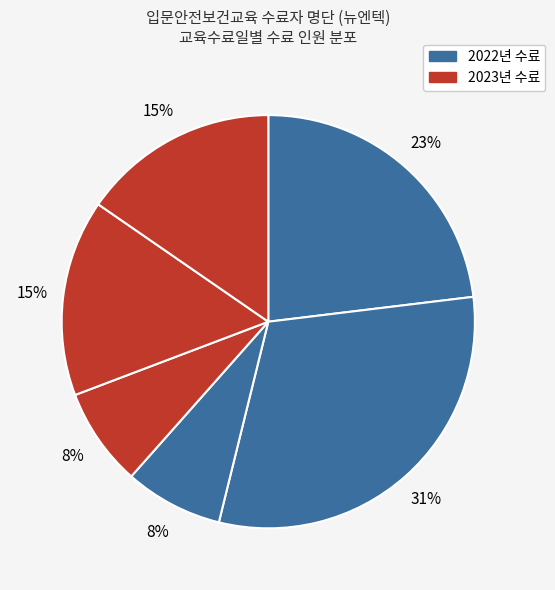

How many slices are in this pie chart?

6